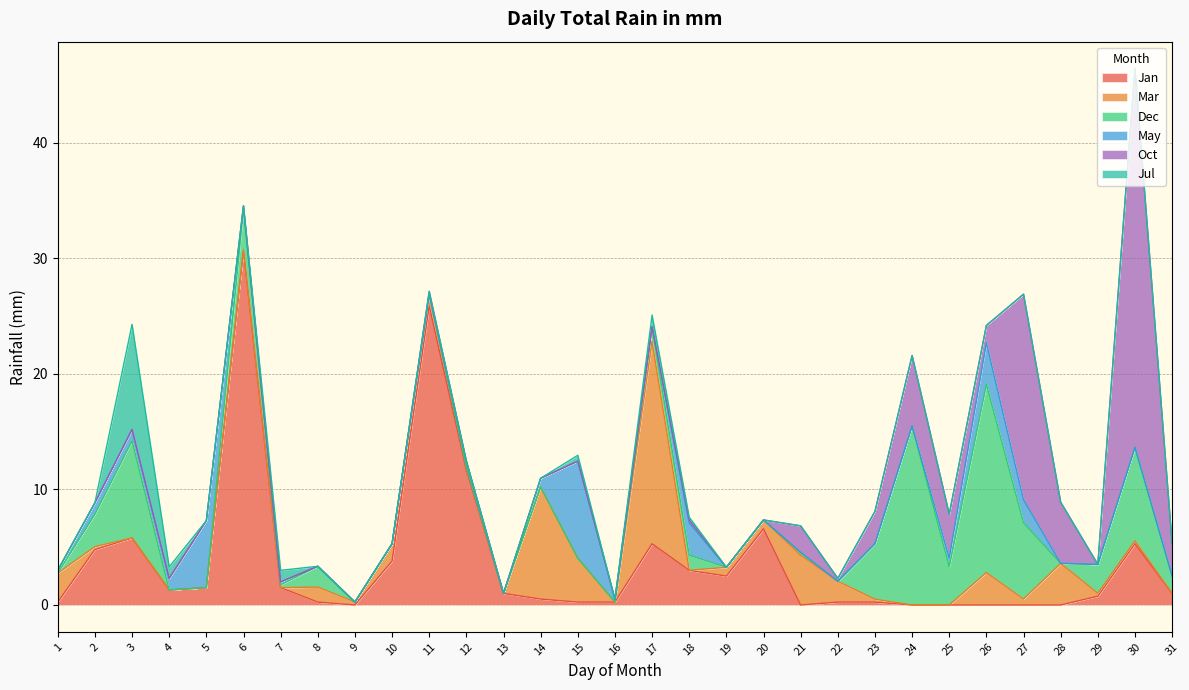

True or false: Jul has a value of 0.0 at 25.

True